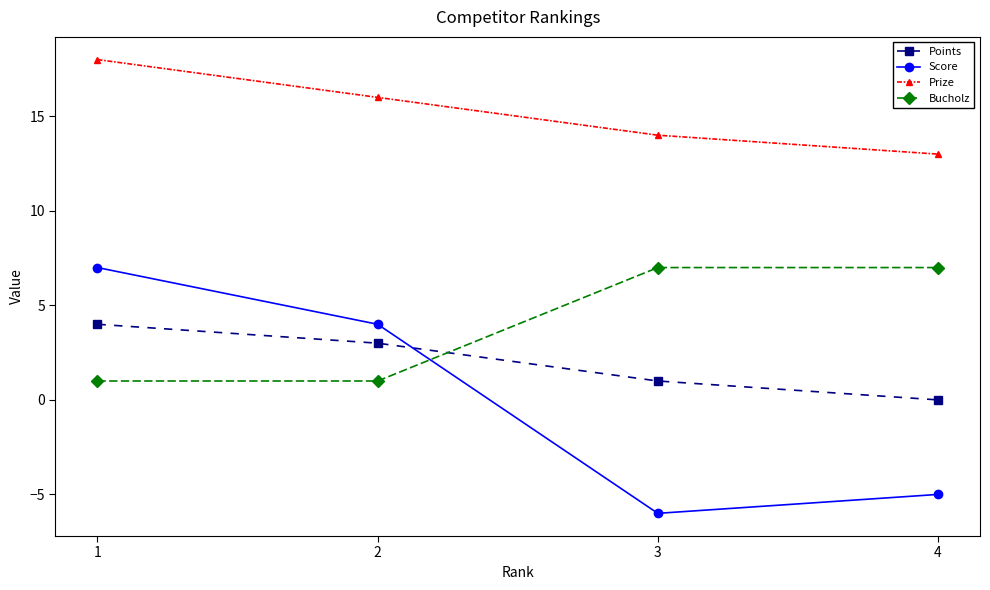

True or false: Bucholz and Prize intersect in this chart.

False